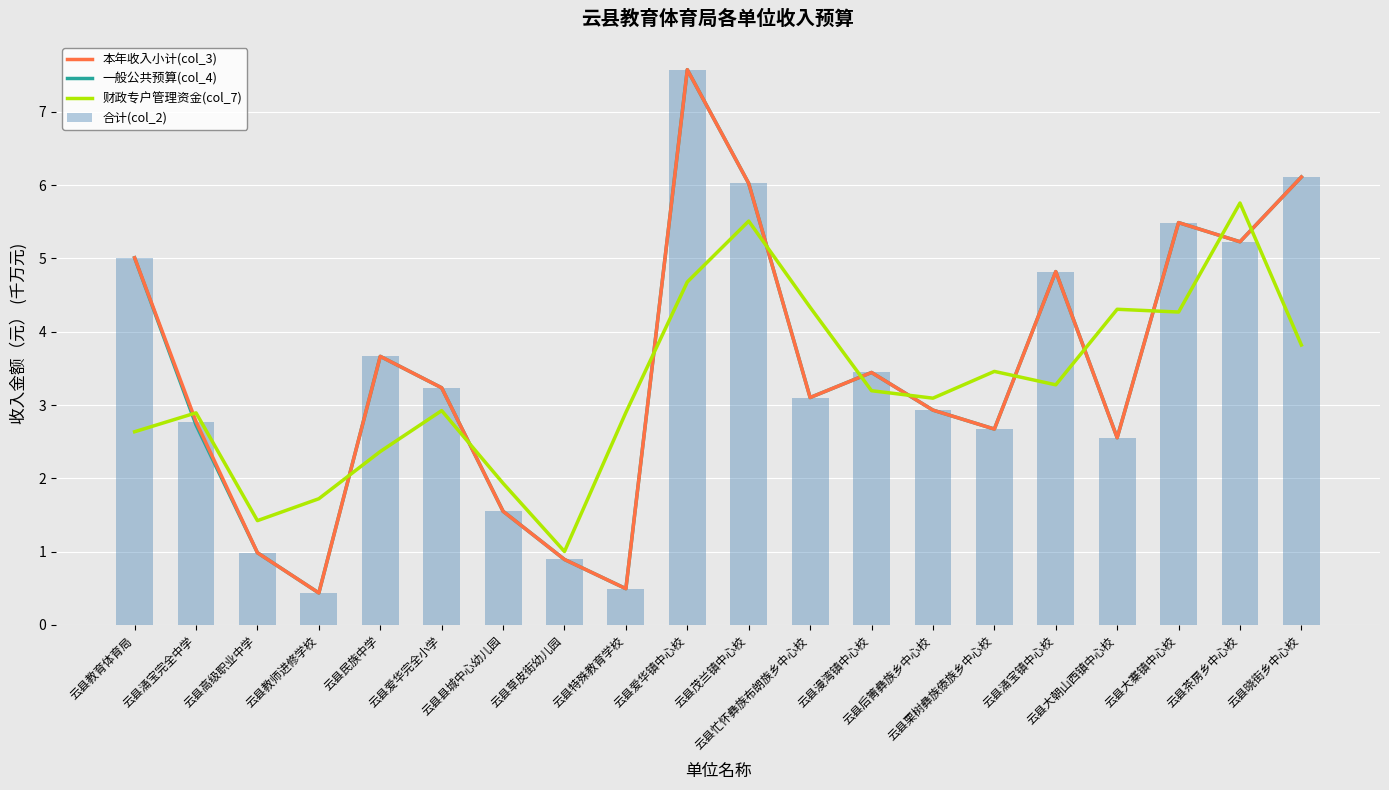

What are all the series names shown in the legend?

本年收入小计(col_3), 一般公共预算(col_4), 财政专户管理资金(col_7), 合计(col_2)